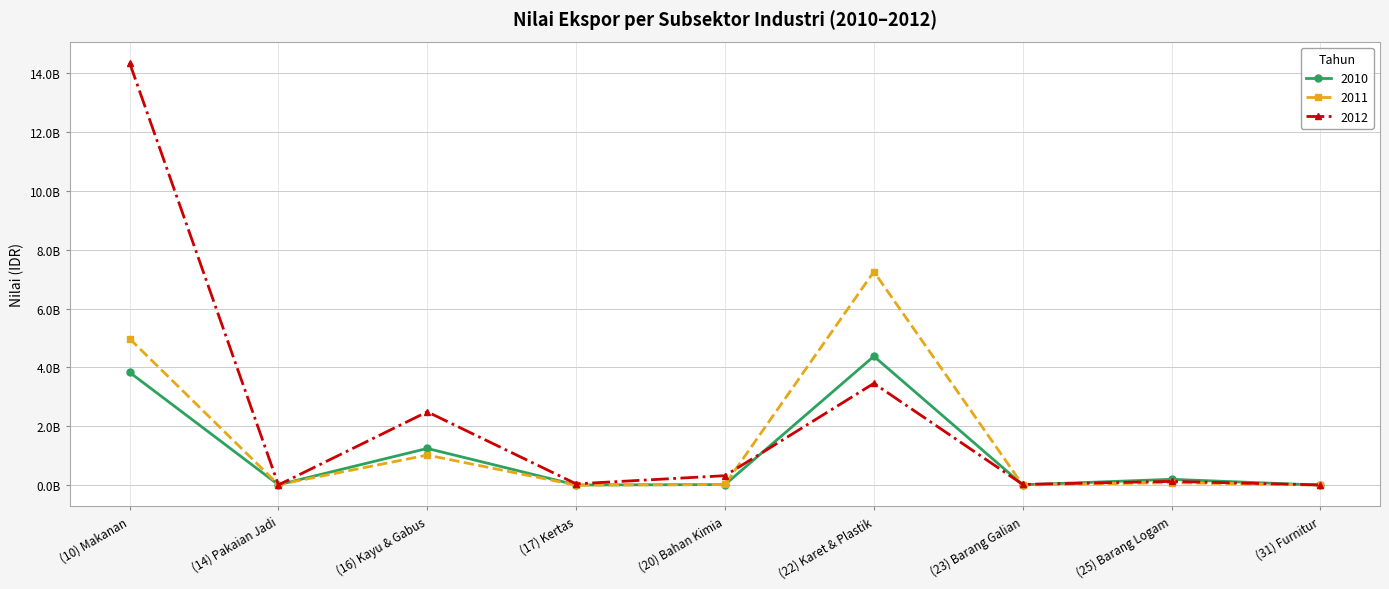

At how many categories does at least one series exceed 743805408?

3